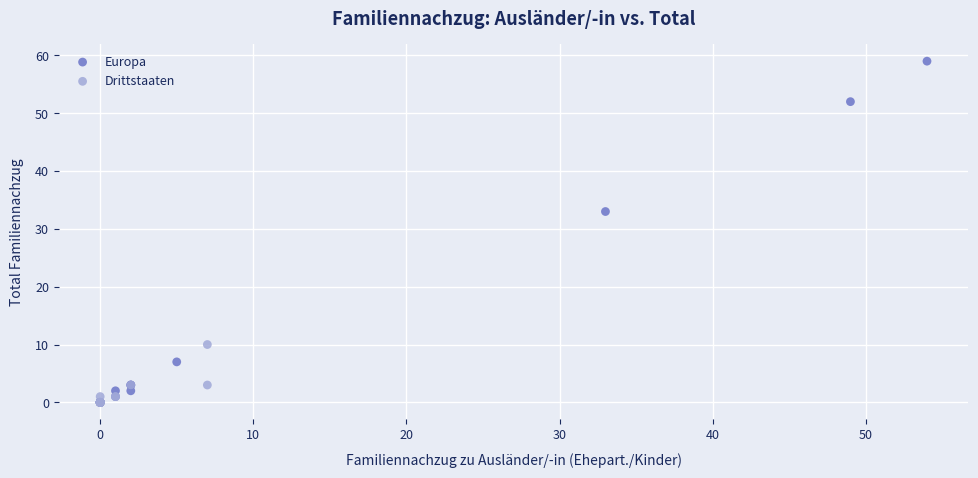

Which series has the widest spread of Y values?

Europa